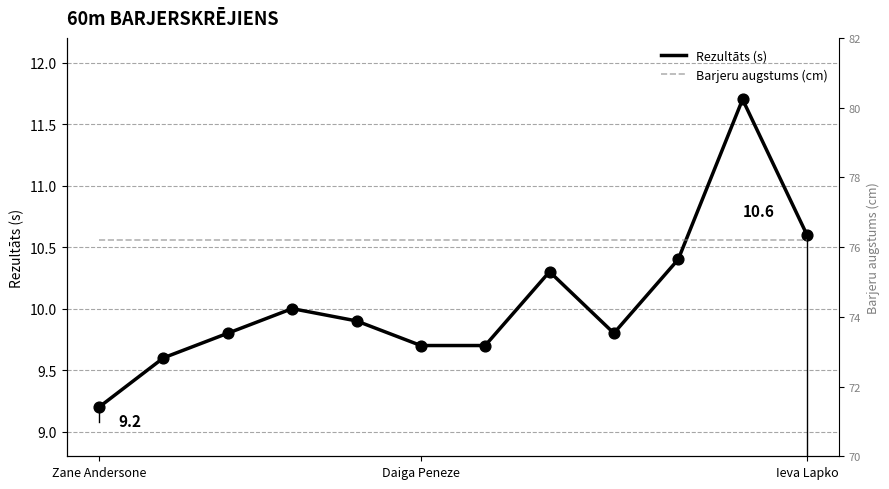

Which series reaches the minimum Y coordinate?

Rezultāts (s)